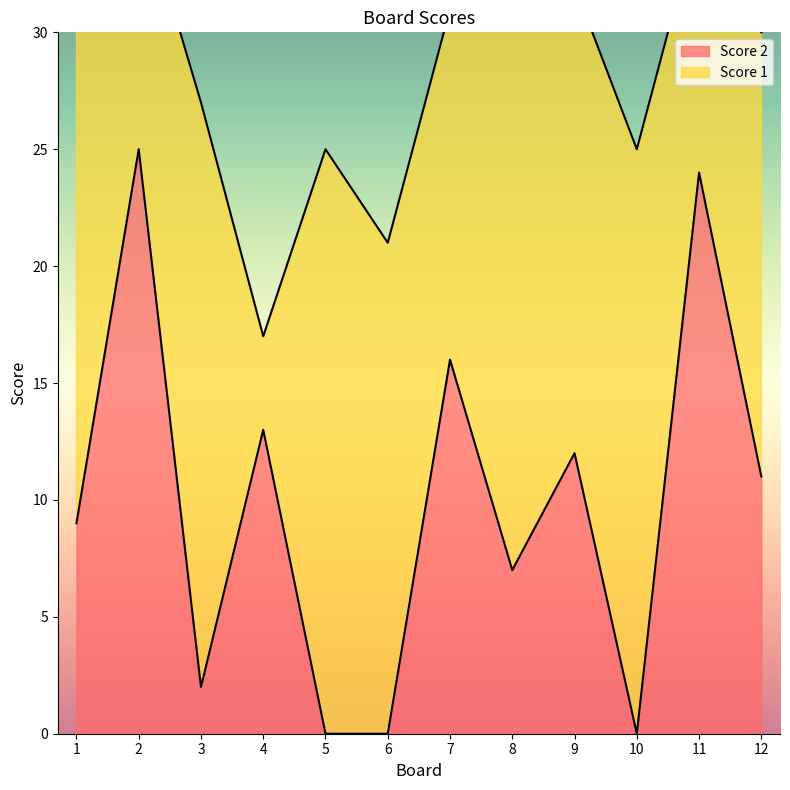

List the labels in order of value, smallest first.

5, 6, 10, 3, 8, 1, 12, 9, 4, 7, 11, 2